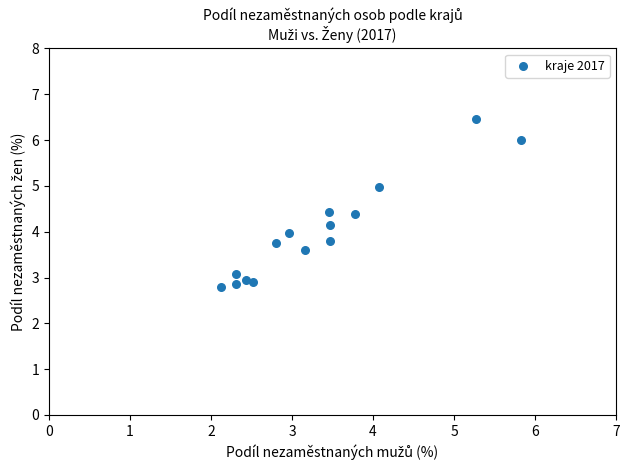

What is the range of Y values (max minus min)?

3.7